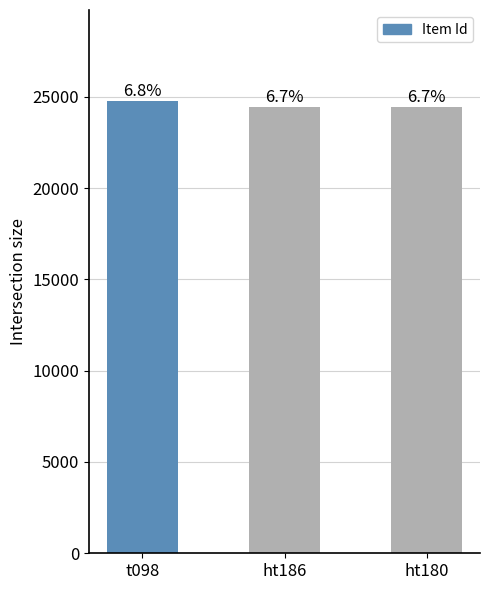

Which has a higher value, ht180 or ht186?

ht186